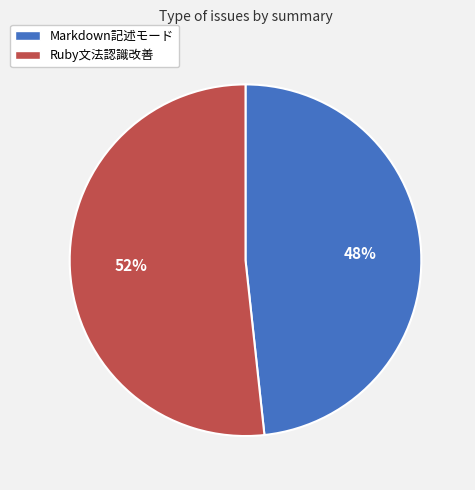

Is the sum of Markdown記述モード and Ruby文法認識改善 greater than half?

Yes